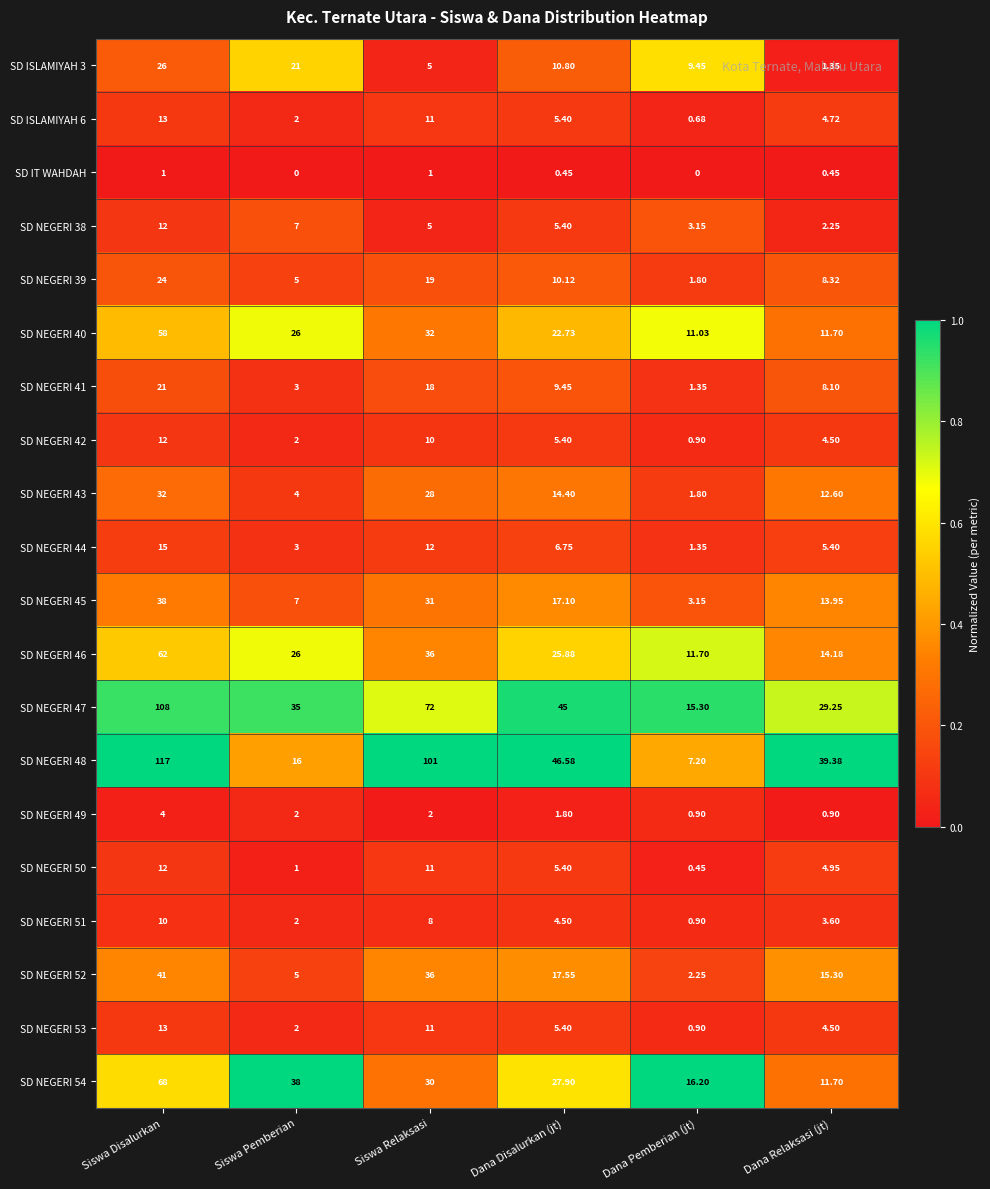

At which label does SD NEGERI 41 reach its peak?

Siswa Disalurkan